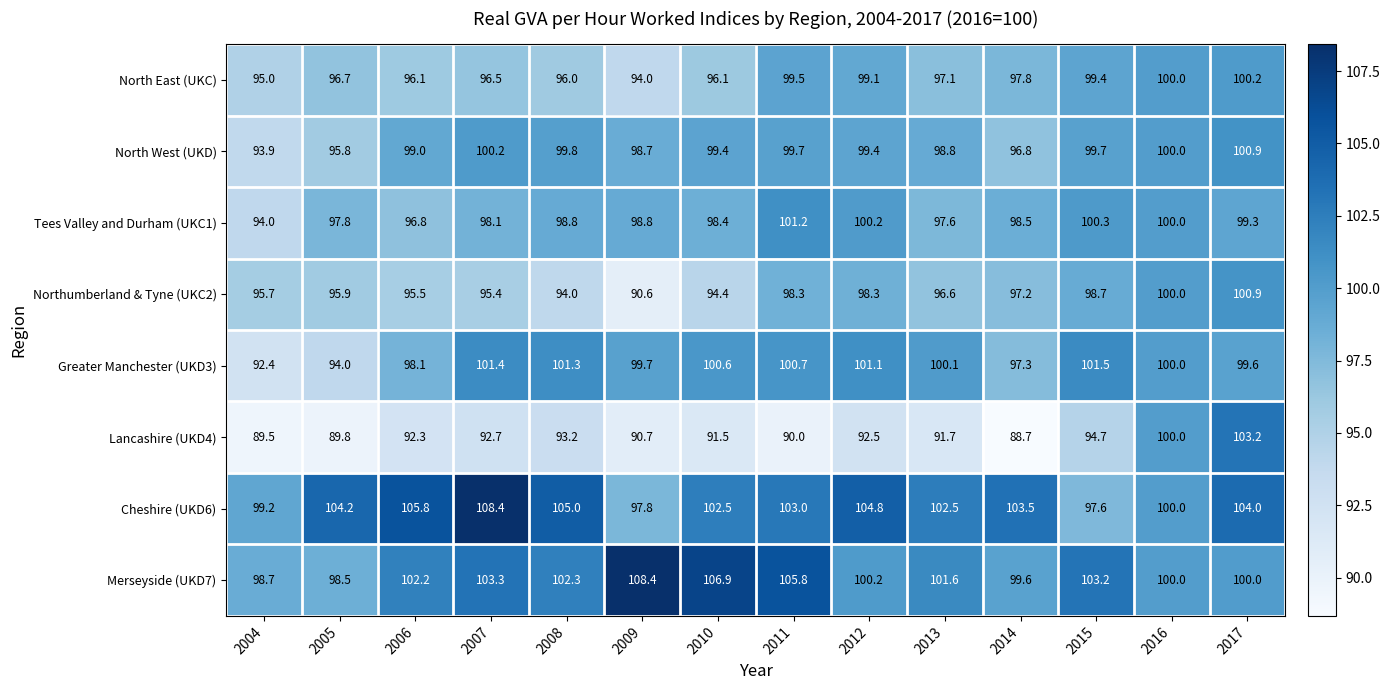

What is the difference between the maximum and minimum values in the Tees Valley and Durham (UKC1) series?

7.2